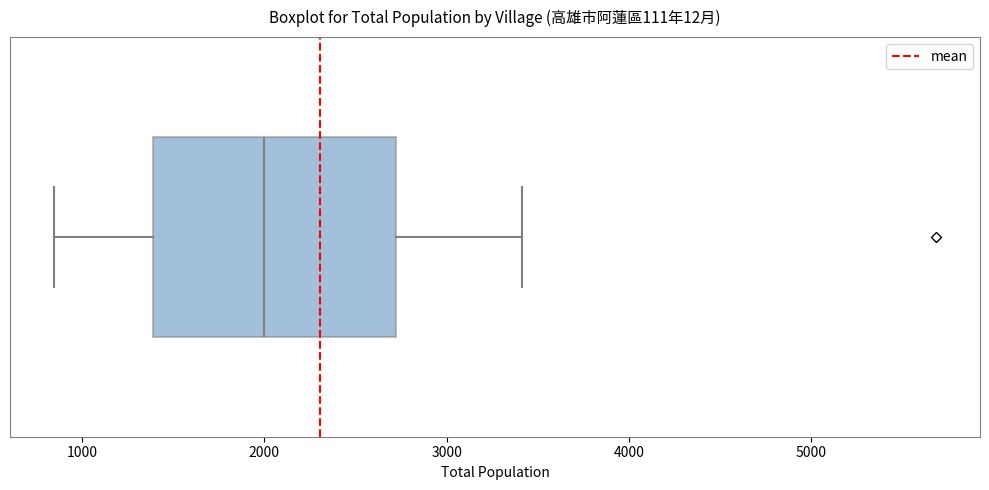

Where does the right whisker of the box end on the x-axis? The values are not printed on the chart, so give them approximately, as read against the axis.

3400